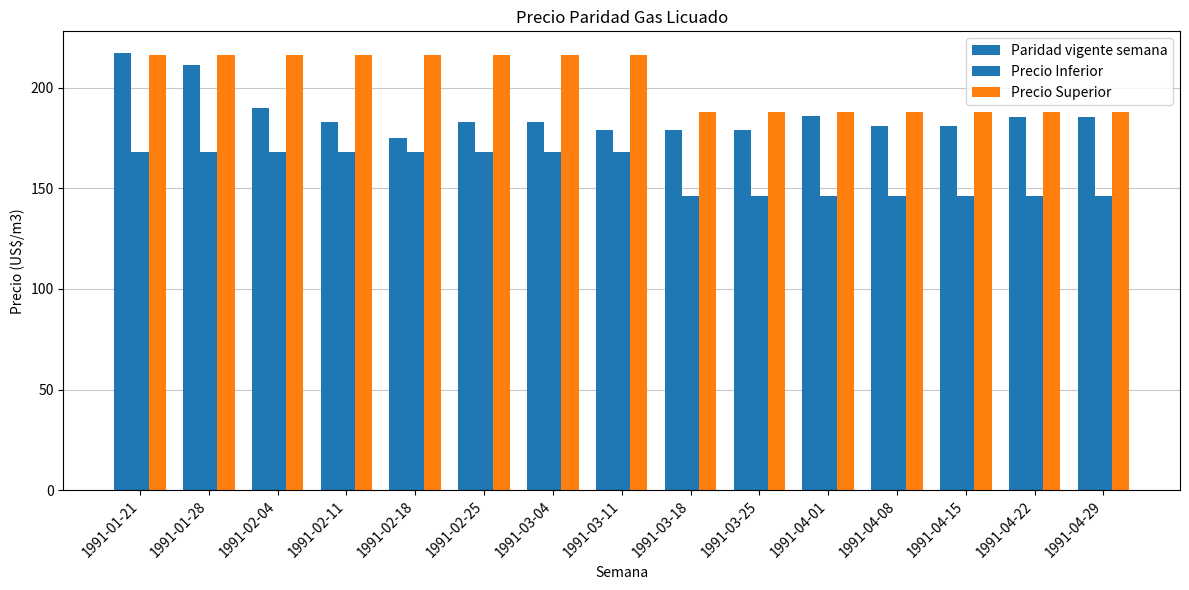

Which series changed the most between 1991-03-04 and 1991-03-18?

Precio Superior